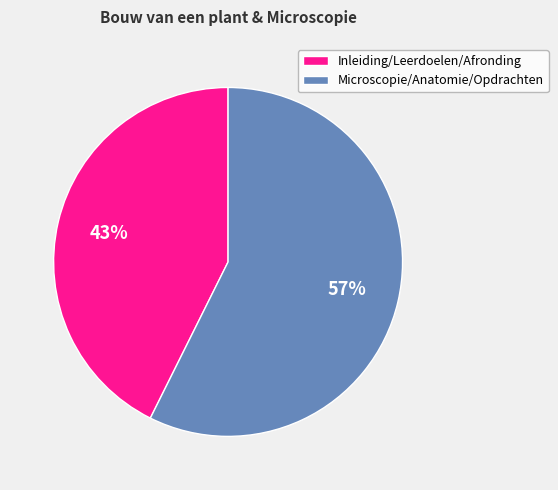

To the nearest percent, what is the average slice percentage?

50%